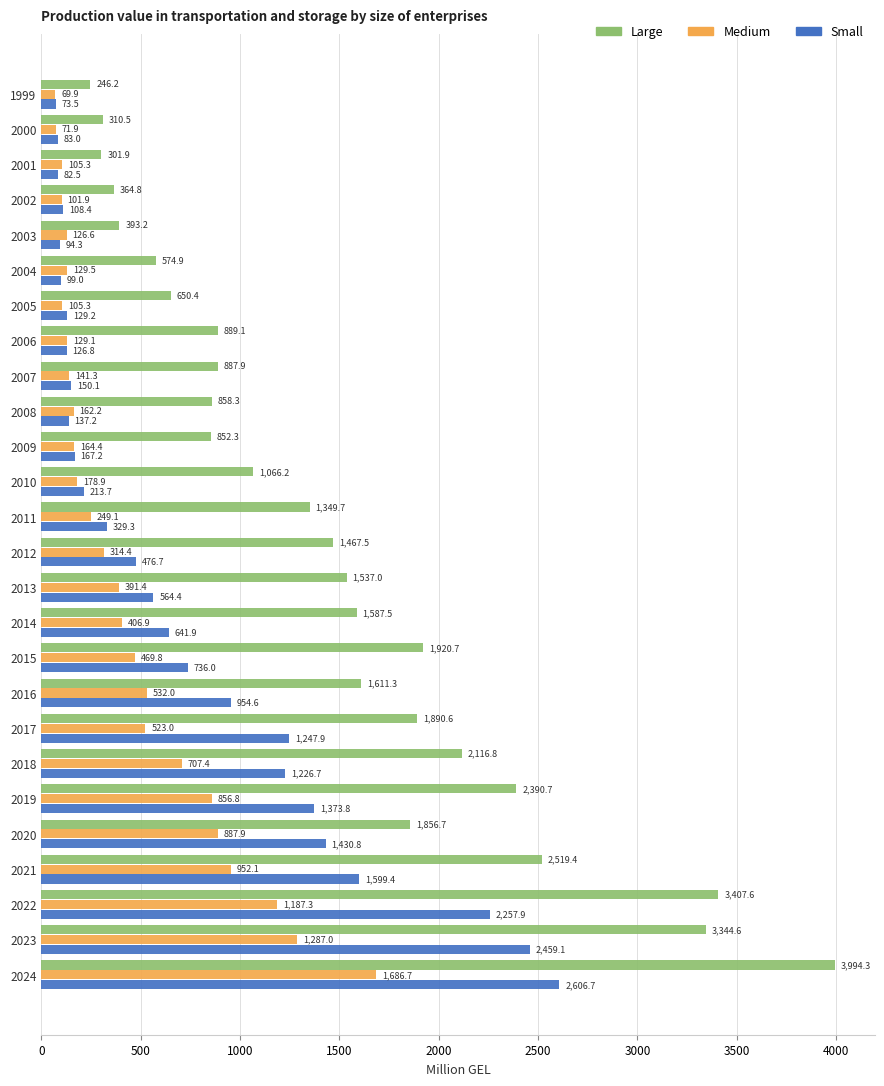

Rank the series by their average value, from highest to lowest.

Large, Small, Medium